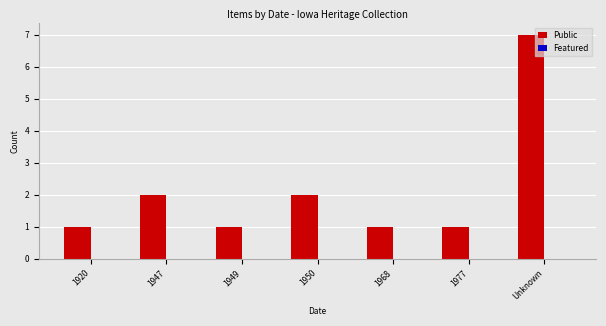

Which label corresponds to the largest value in the chart?

Unknown